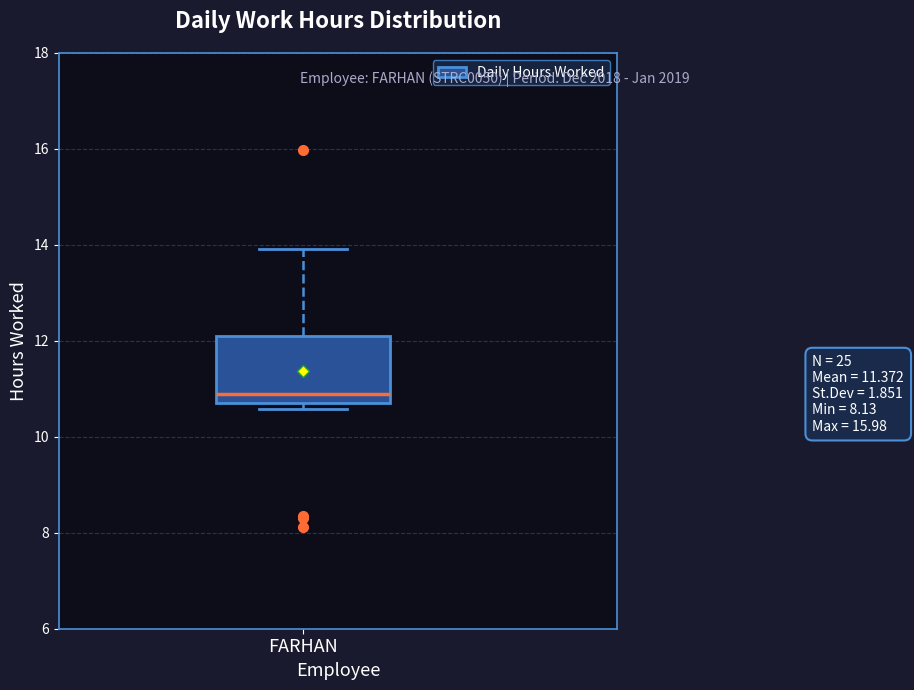

Read this box plot against the y-axis: the position of the median line, the range covered by the box, and the ends of both whiskers. The values are not printed on the chart, so give them approximately, as read against the axis.

median 10.8 (just above the box's lower edge), box 10.8 to 12.2, whiskers 10.6 to 14.0